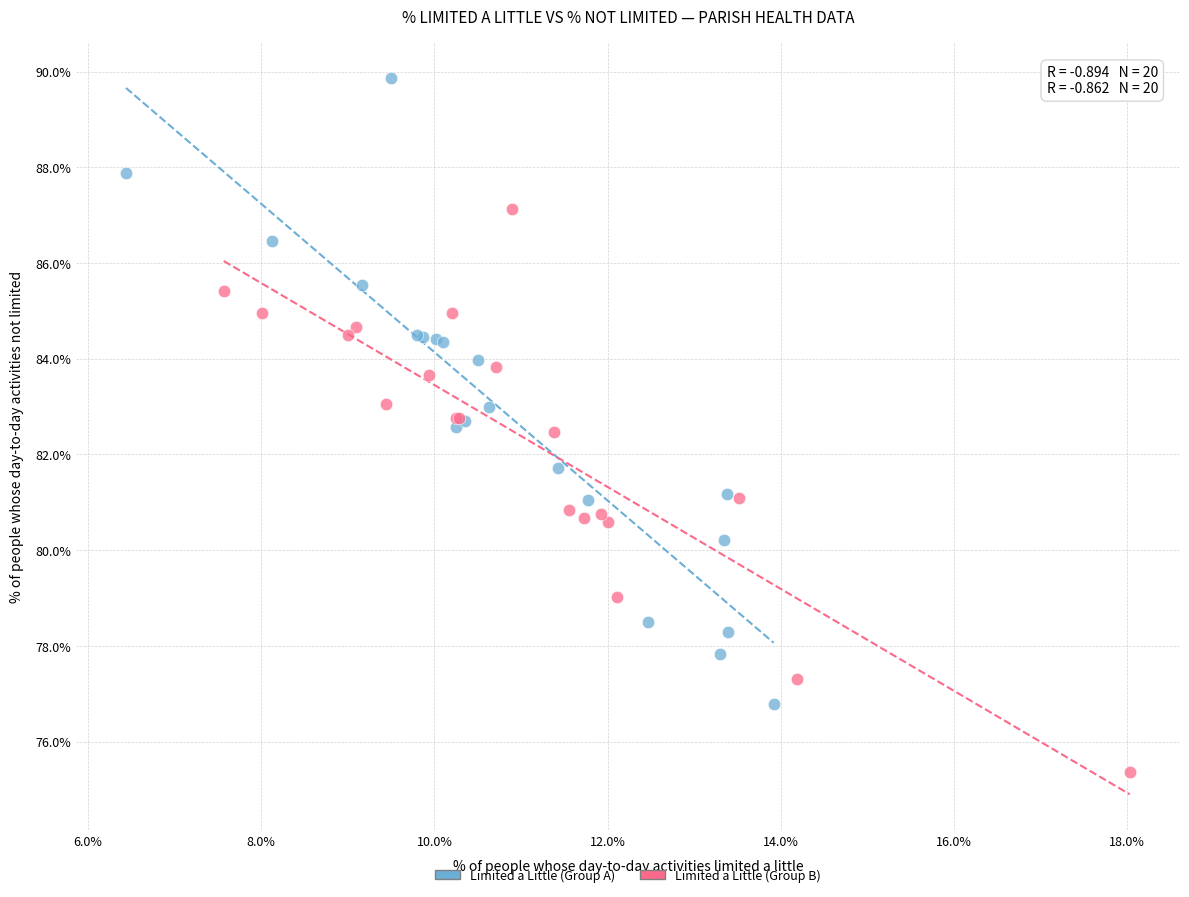

Which series reaches the minimum Y coordinate?

Limited a Little (Group B)